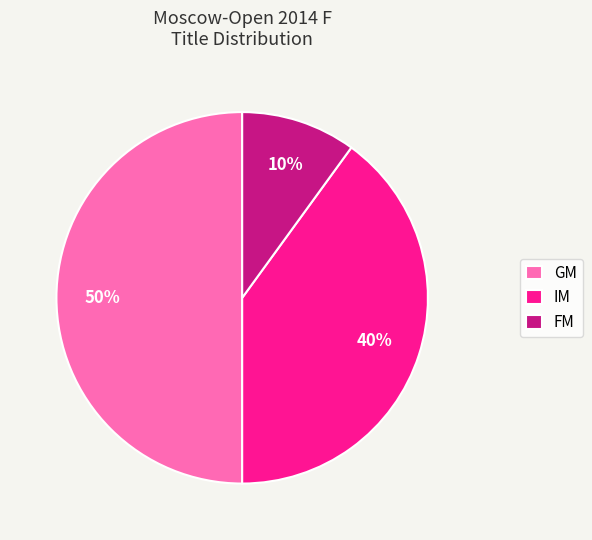

Which slice is the largest?

GM